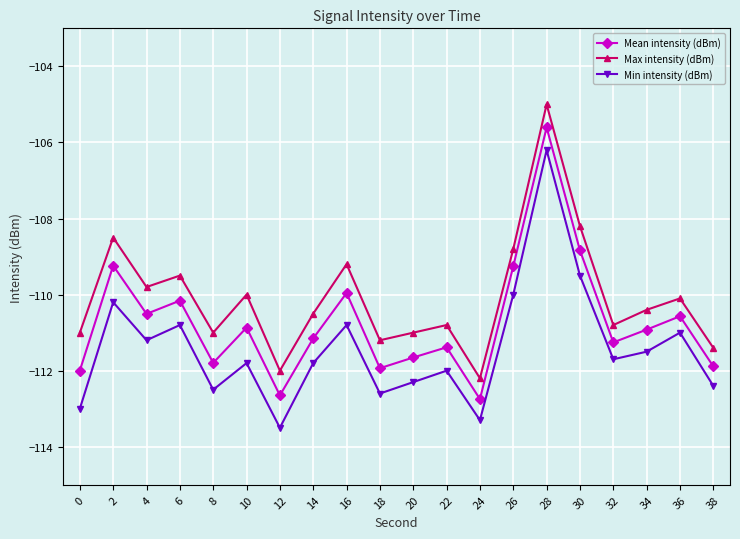

Is the value of Mean intensity (dBm) at 8 greater than the value of Min intensity (dBm) at 18?

Yes